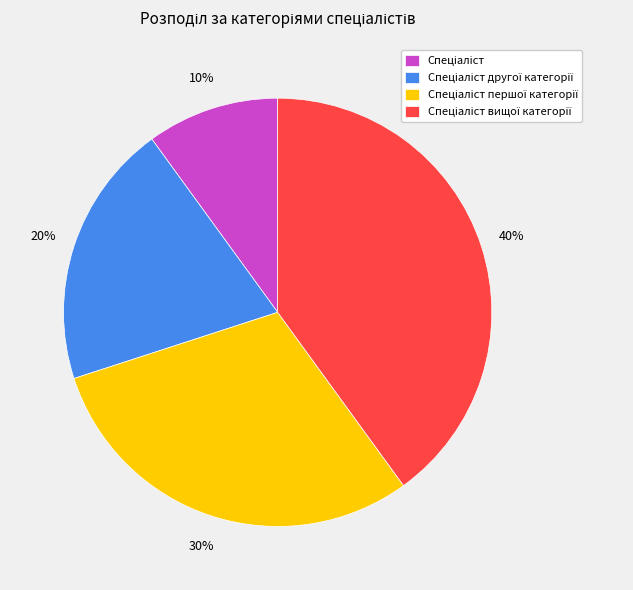

To the nearest percent, what is the average slice percentage?

25%